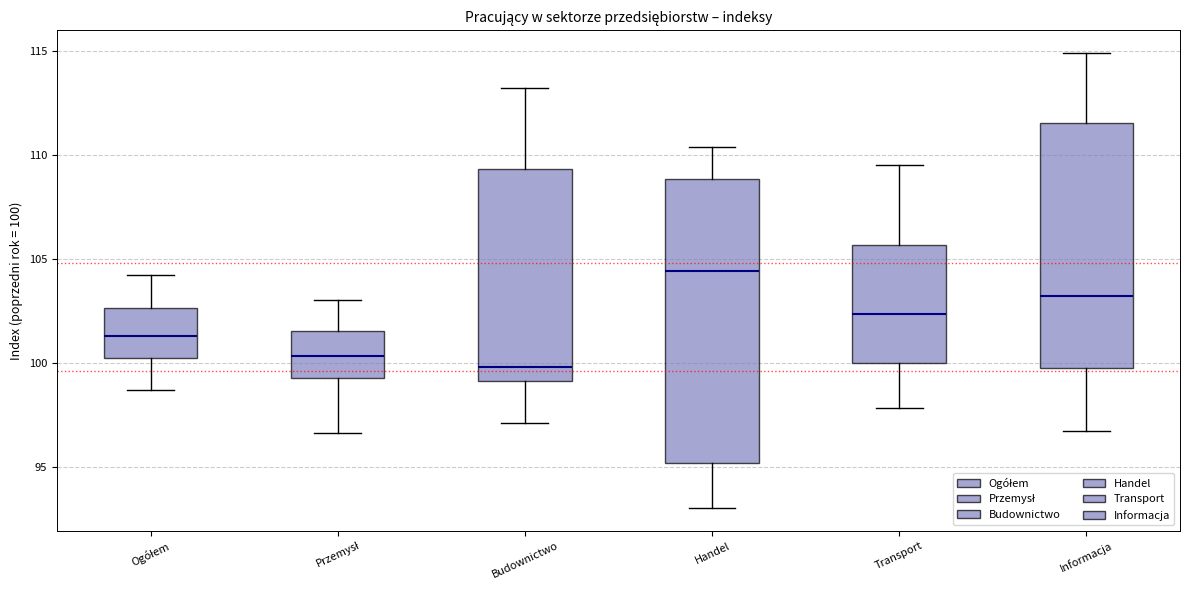

Which box's median line is the highest?

Handel